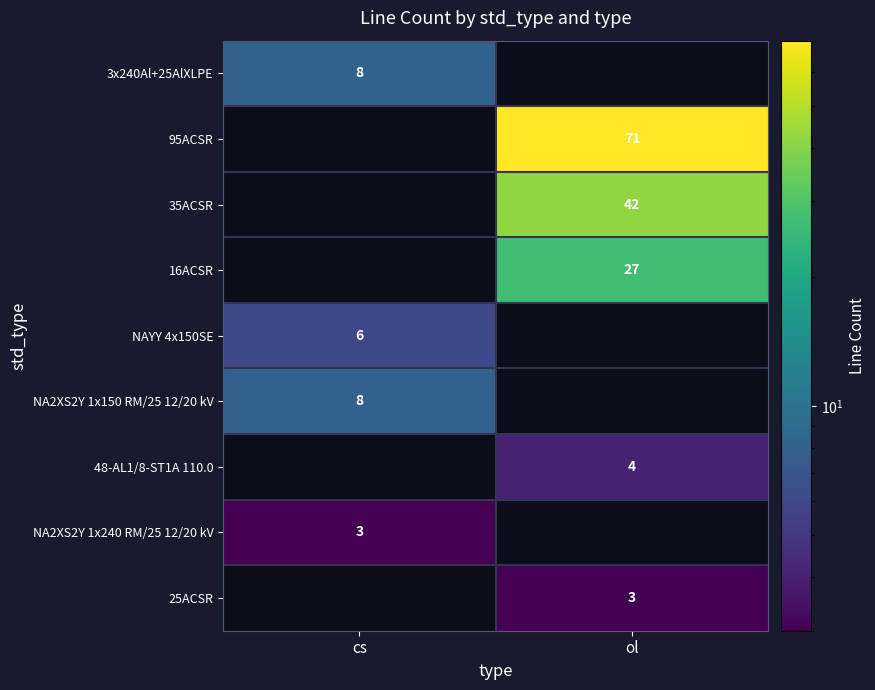

The 3x240Al+25AlXLPE series shows 8 at cs. True or false?

True